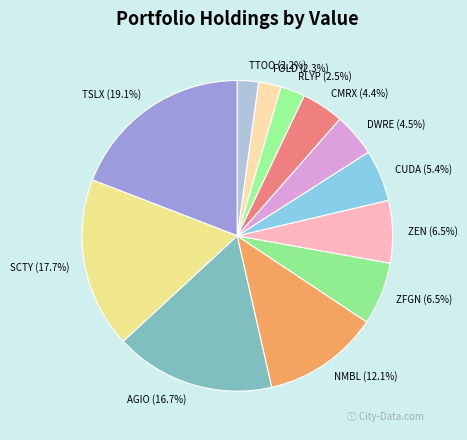

Is it true that AGIO is 24% of the pie?

False